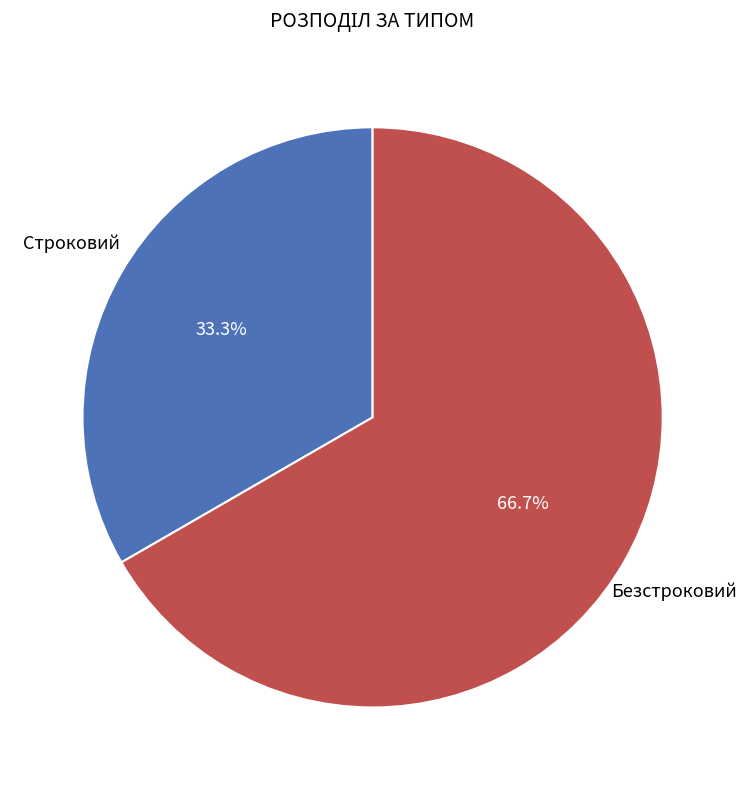

What is the total percentage of Безстроковий and Строковий?

100.0%